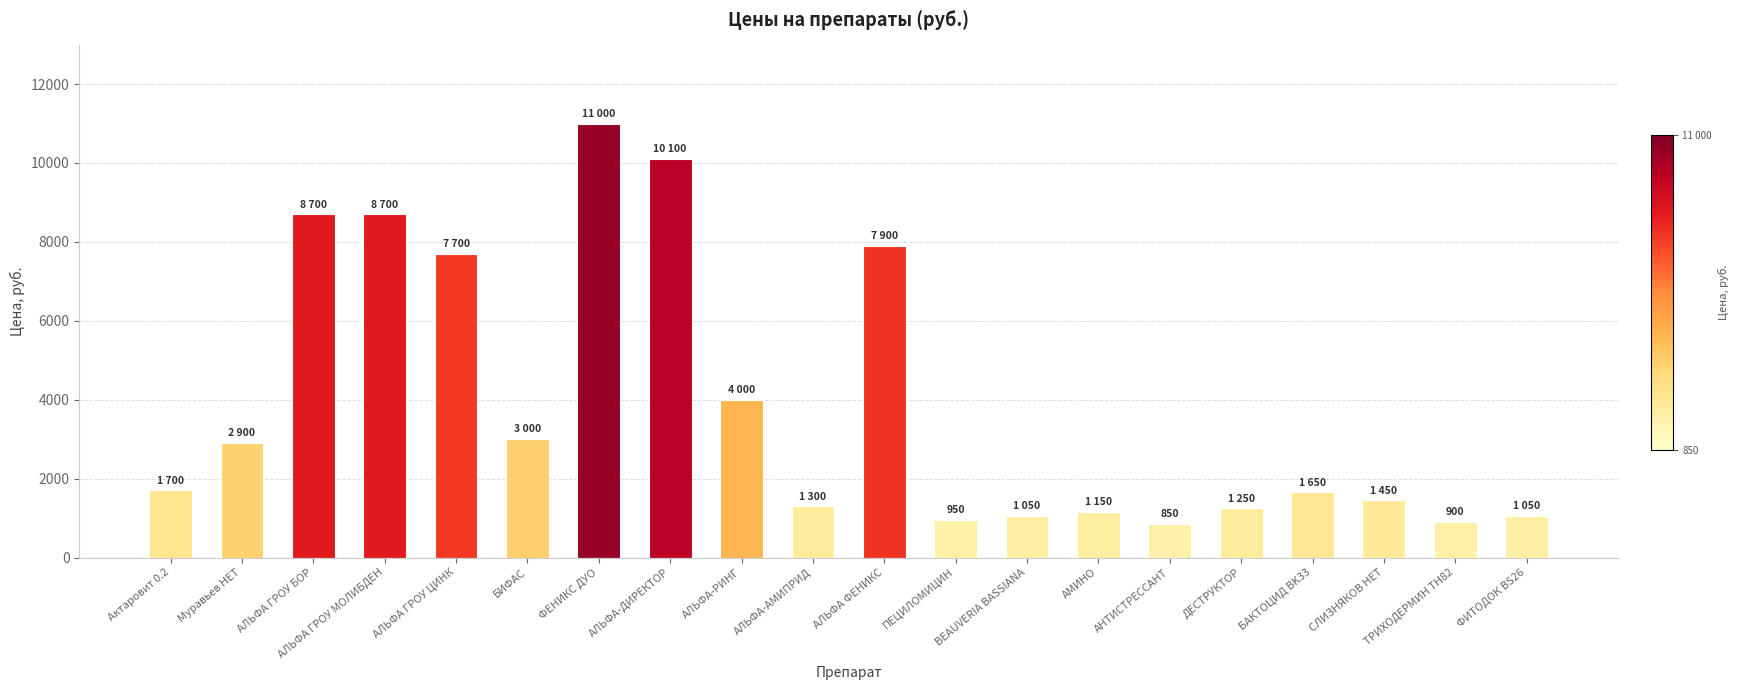

What is the difference between the values at БАКТОЦИД BK33 and Актаровит 0.2?

50